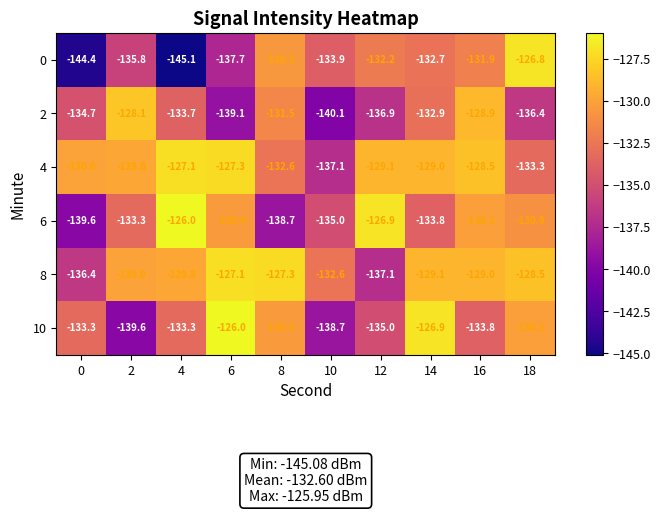

The value of 10 at 12 is -83.6. True or false?

False